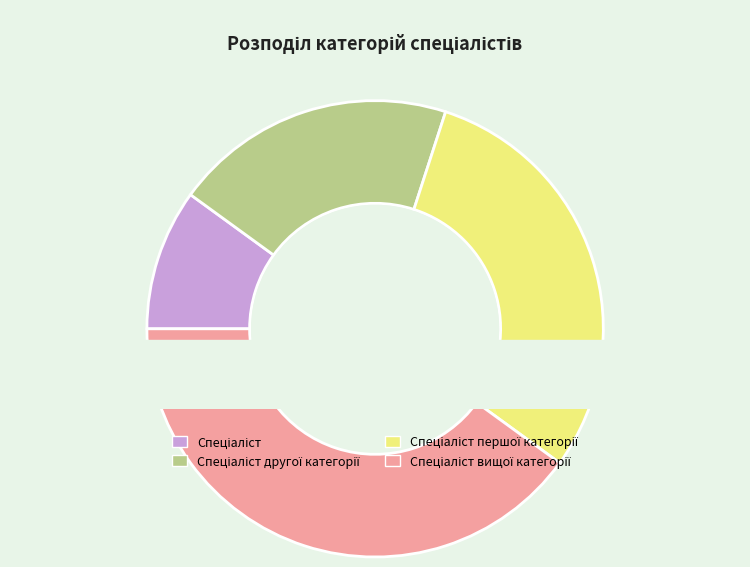

Approximately how many times larger is the value at Спеціаліст вищої категорії compared to Спеціаліст першої категорії?

1.3